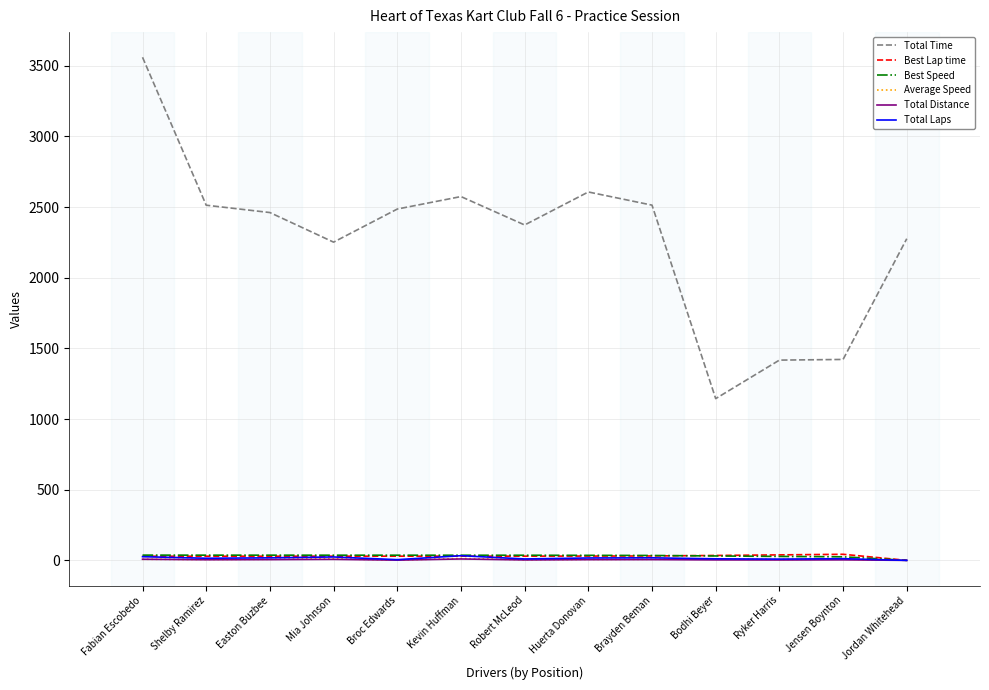

How many lines are shown in the chart?

6